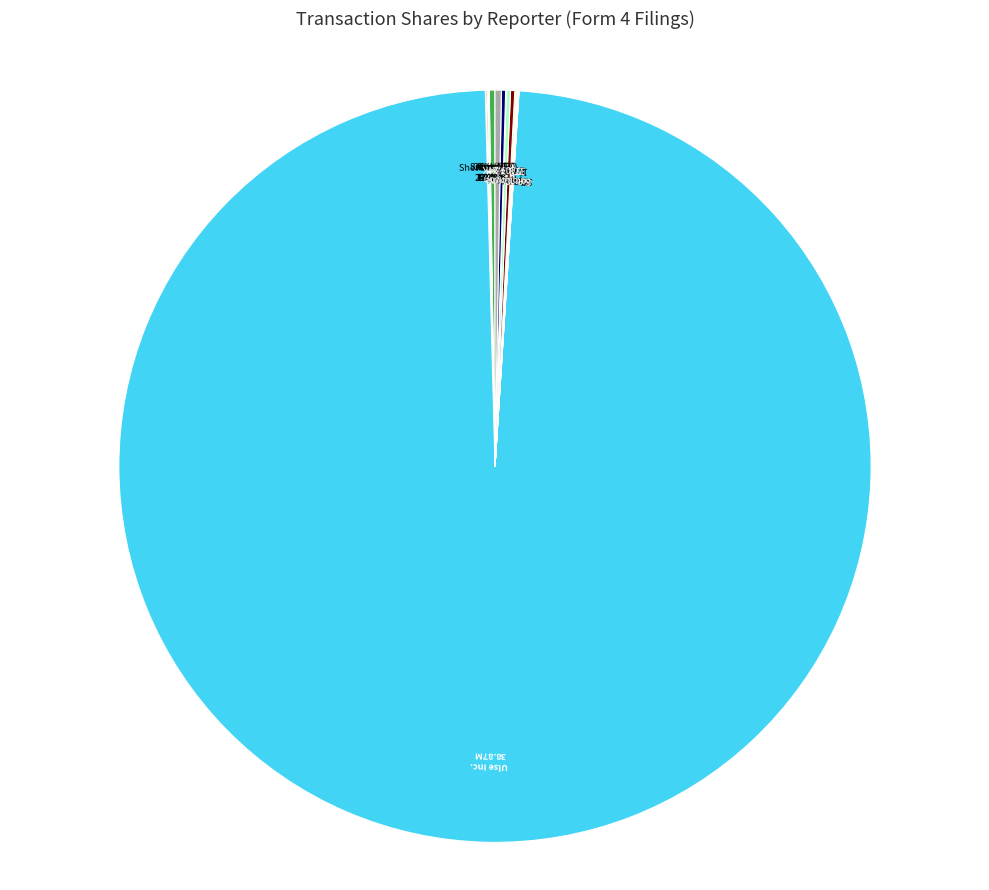

Does any single category account for the majority?

Yes